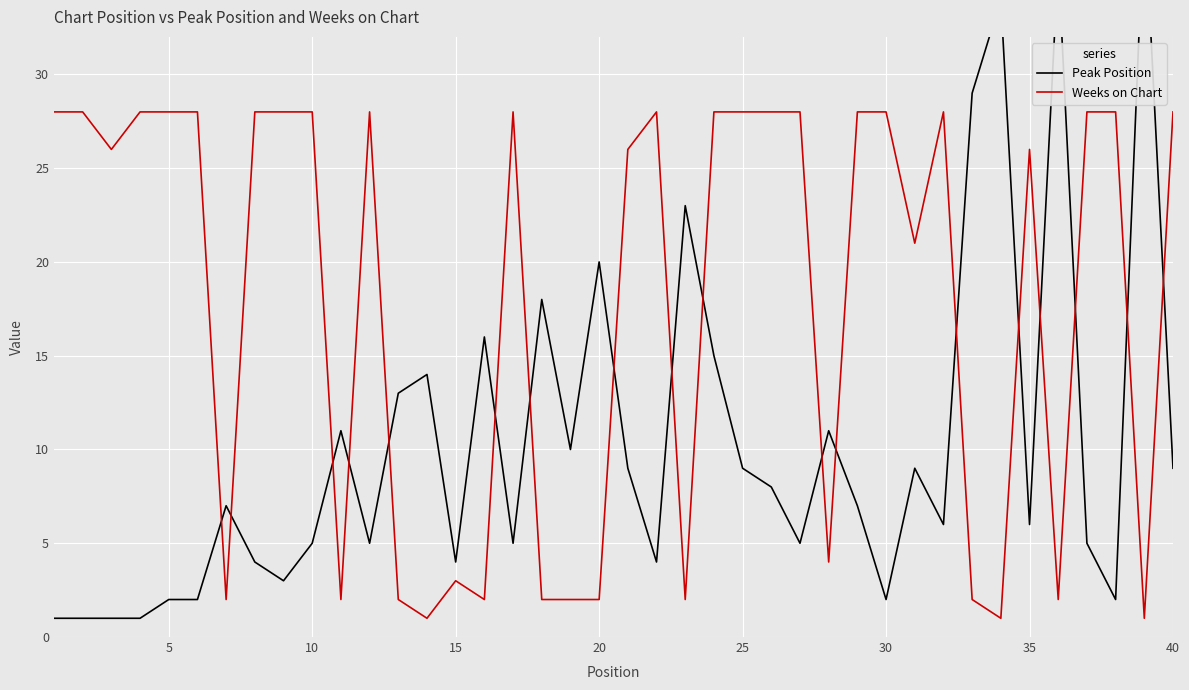

At how many categories does at least one series exceed 11?

35